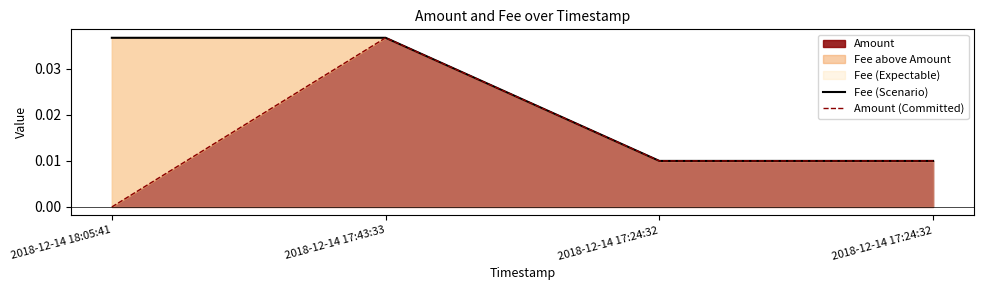

At how many categories does at least one series exceed 0?

4